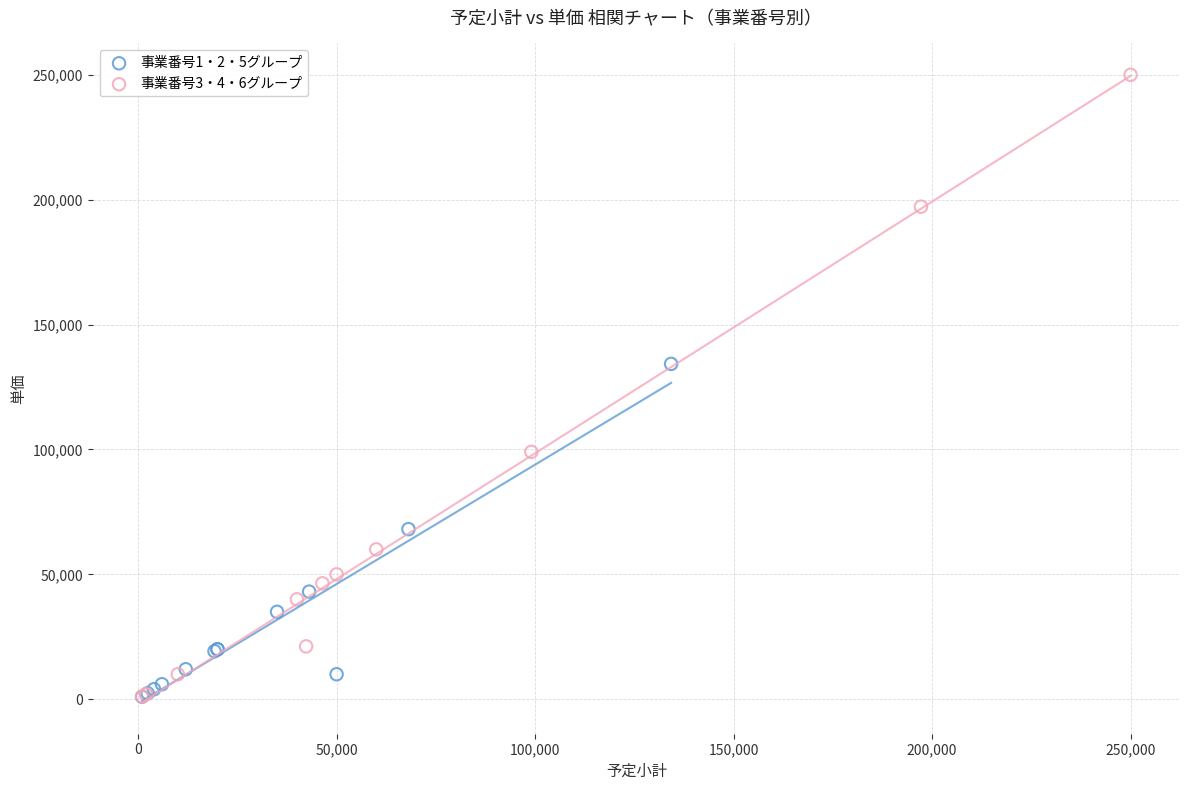

Which series reaches the maximum Y coordinate?

事業番号3・4・6グループ